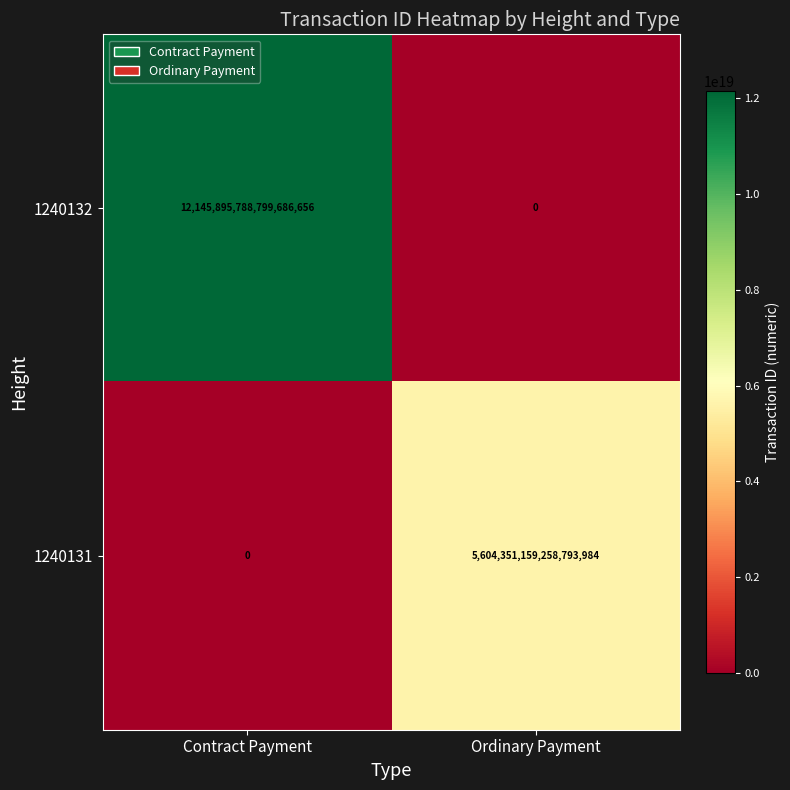

Where is 1240131 nearest to the value 2802175579629396992?

Contract Payment